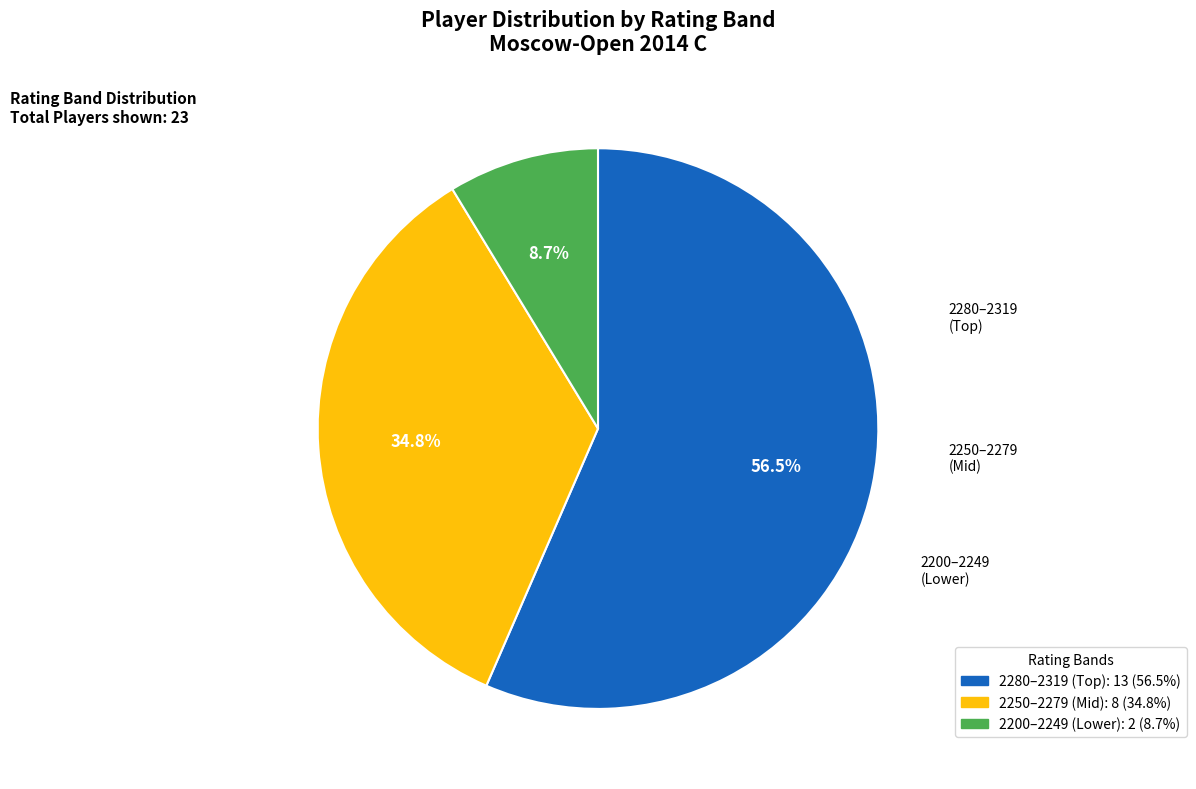

Is there any slice that represents more than half of the pie?

Yes